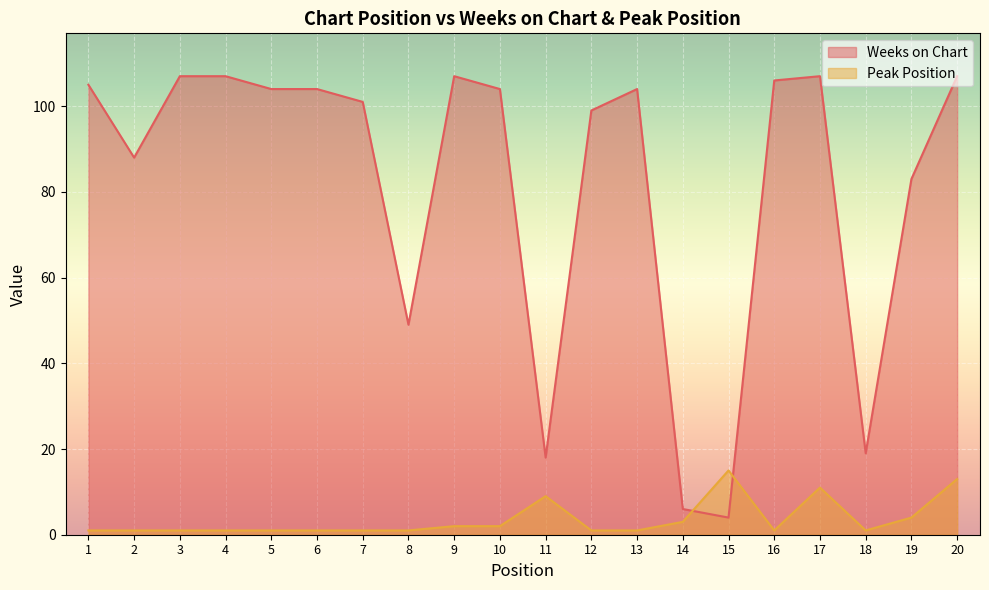

The value of Weeks on Chart at 1 is 105. True or false?

True